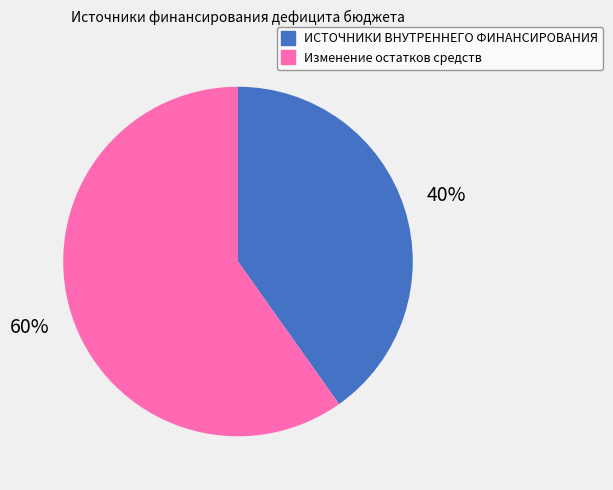

The Изменение остатков средств slice represents 46% of the pie. True or false?

False